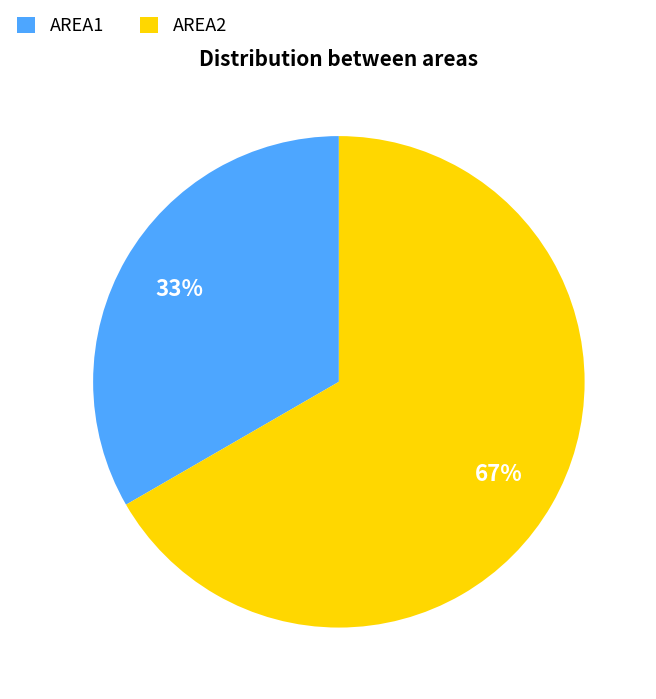

What percentage is the AREA1 slice, to the nearest percent?

33%